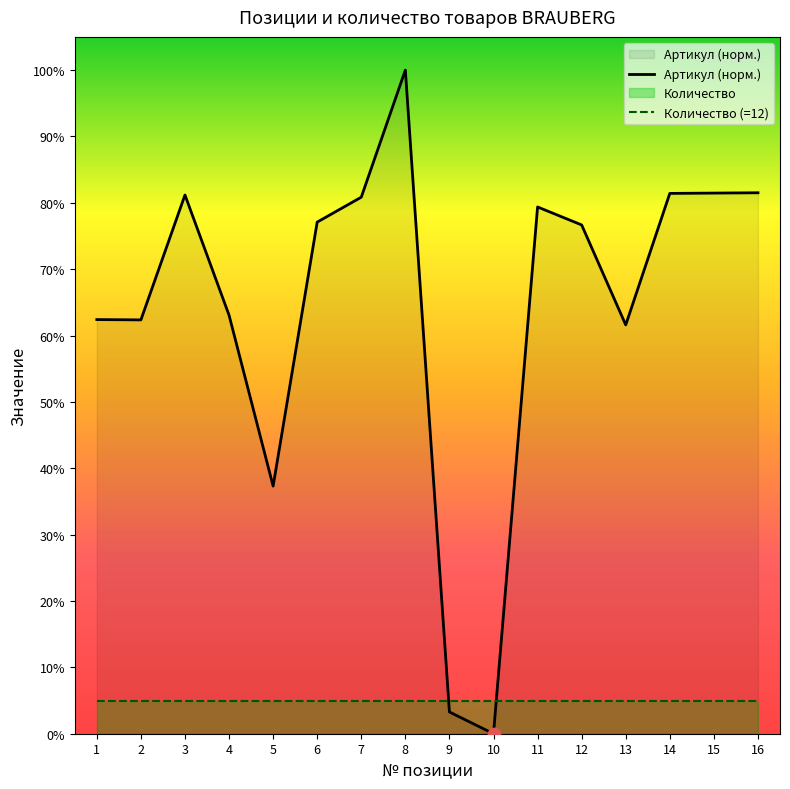

What are all the series names shown in the legend?

Артикул (норм.), Количество (=12)